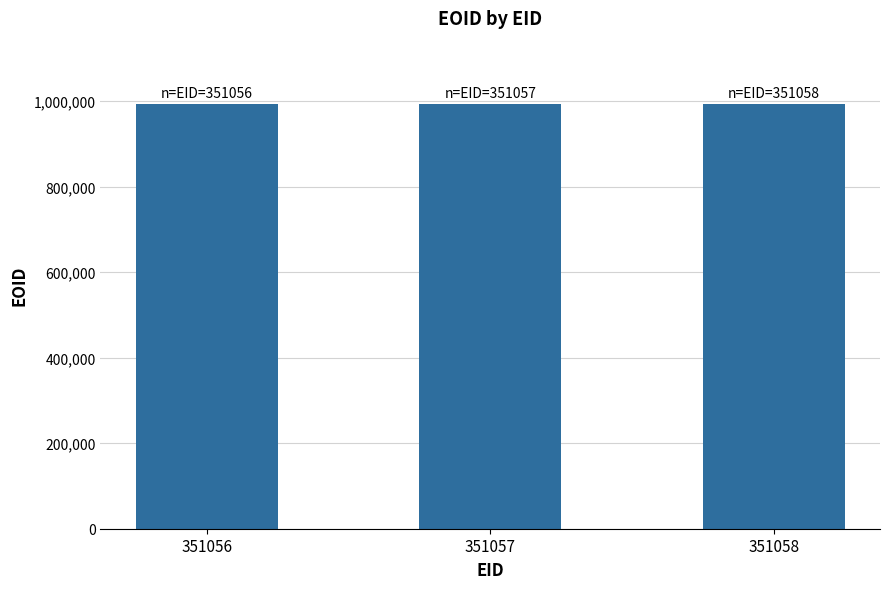

What is the sum of the values at 351058 and 351056?

1984913